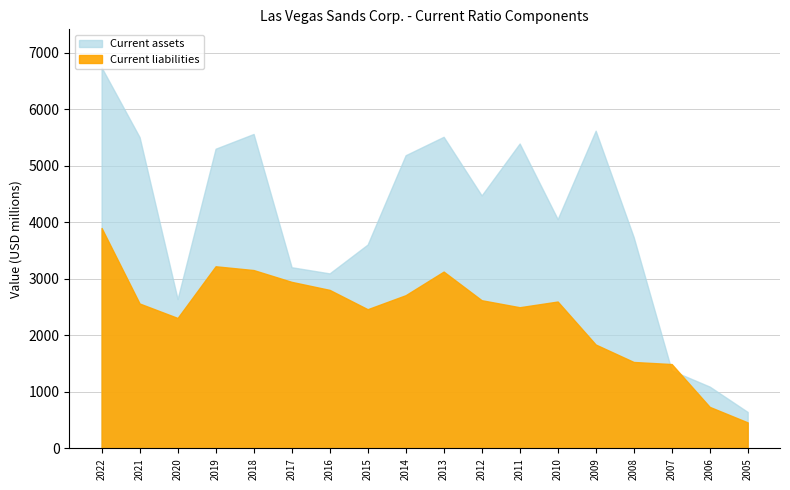

At which category is the sum across all series the highest?

2022